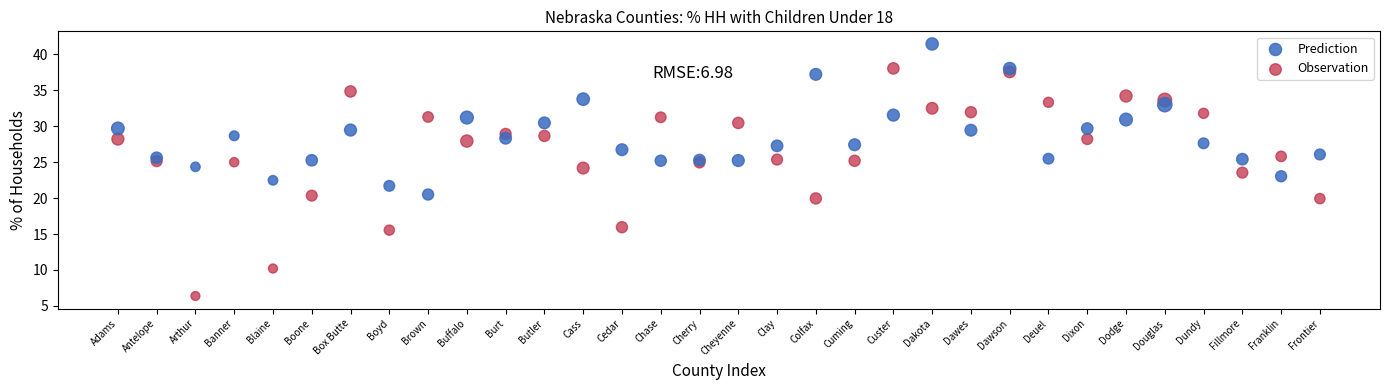

Which series contains the lowest Y value?

Observation